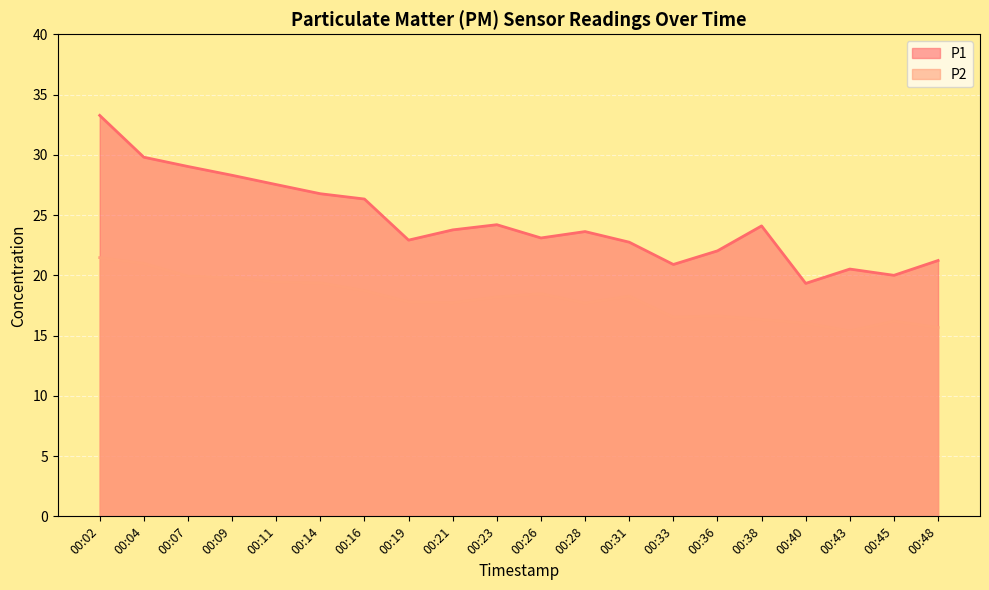

In P2, how many points are higher than both neighbors (excluding endpoints)?

4